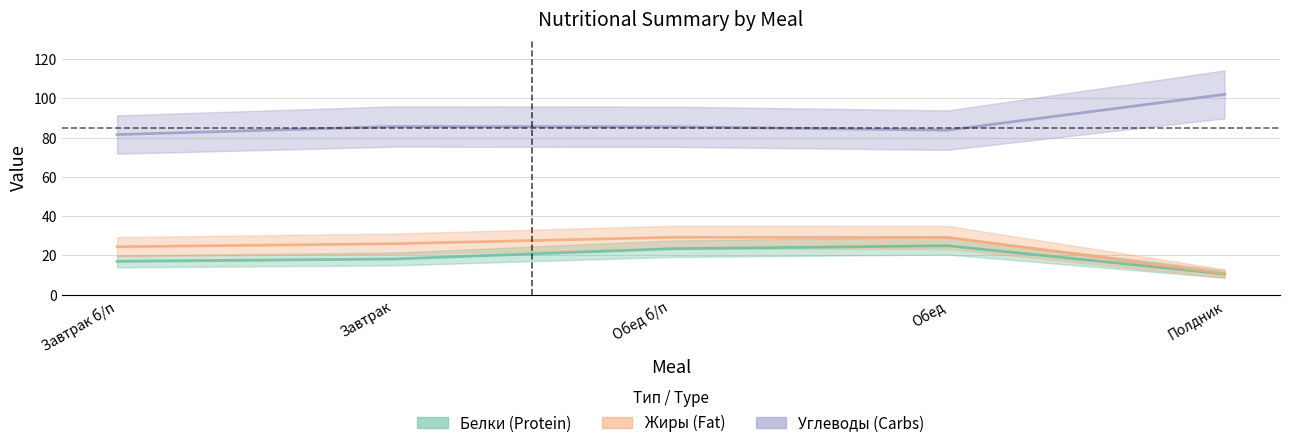

True or false: Жиры (Fat) and Белки (Protein) cross at least once.

False